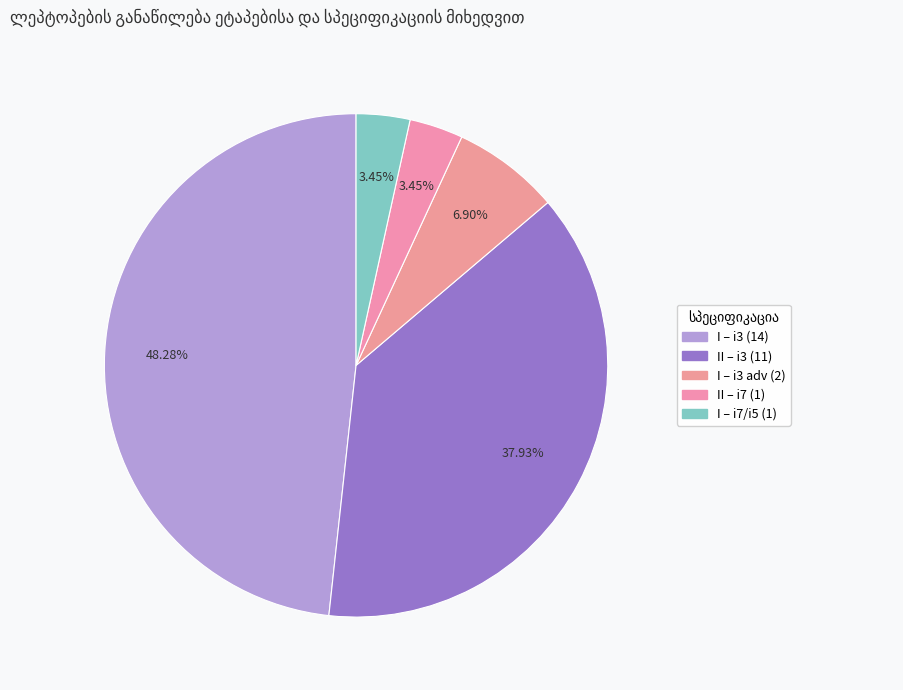

How many slices are in this pie chart?

5